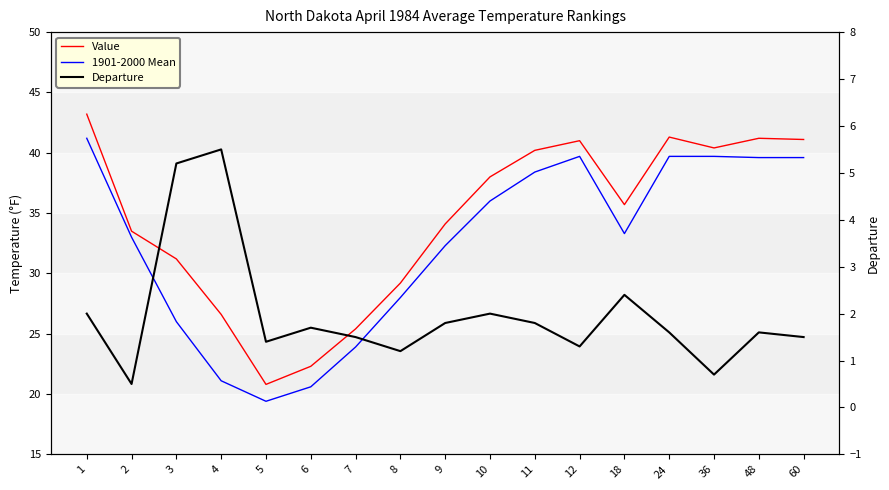

Where is the first local minimum for Departure?

2